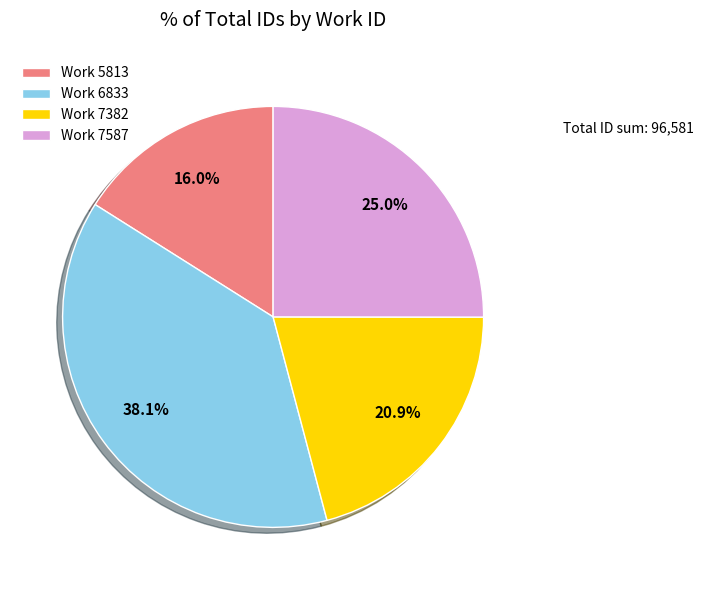

Does any single category account for the majority?

No